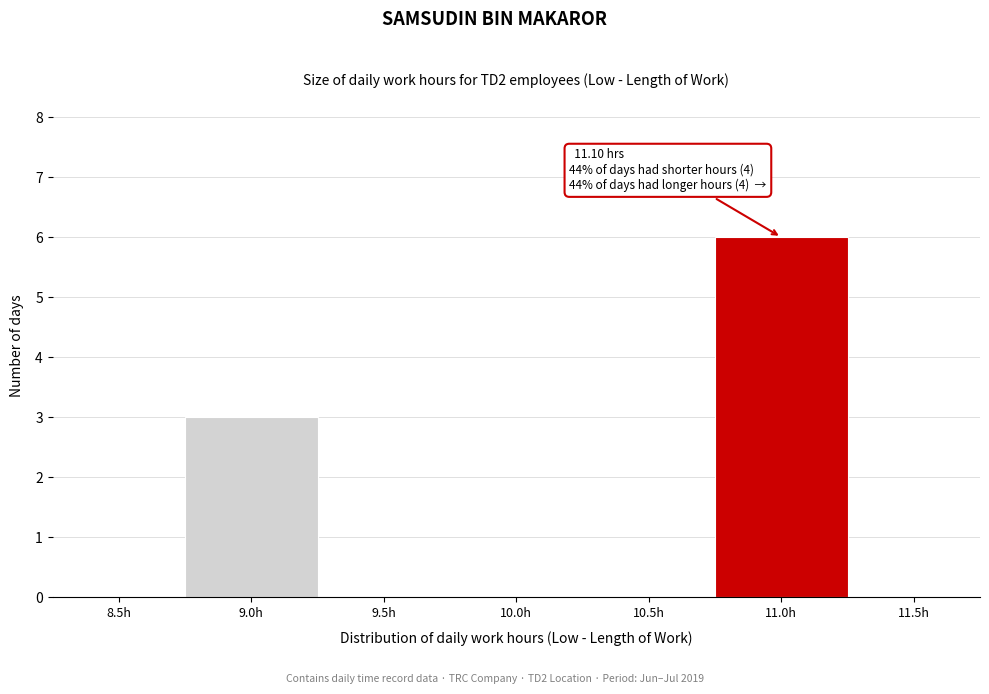

Reading right to left, extract all data points from this chart.

11.5h=0	11.0h=6	10.5h=0	10.0h=0	9.5h=0	9.0h=3	8.5h=0